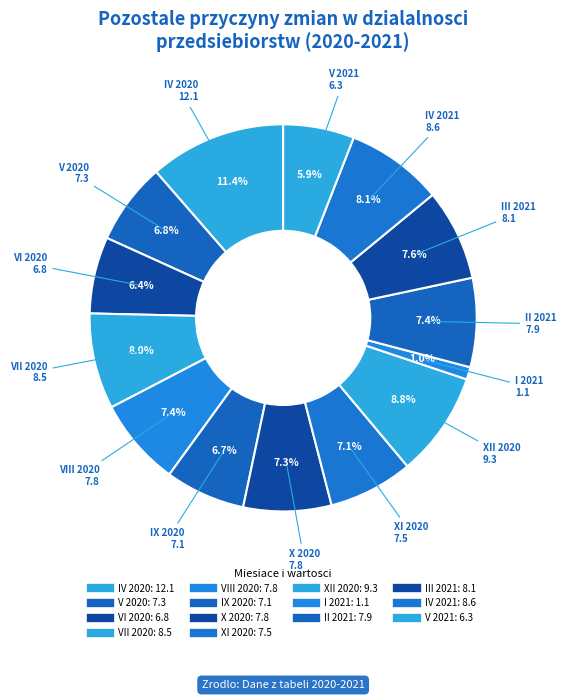

How many segments does this pie chart have?

14